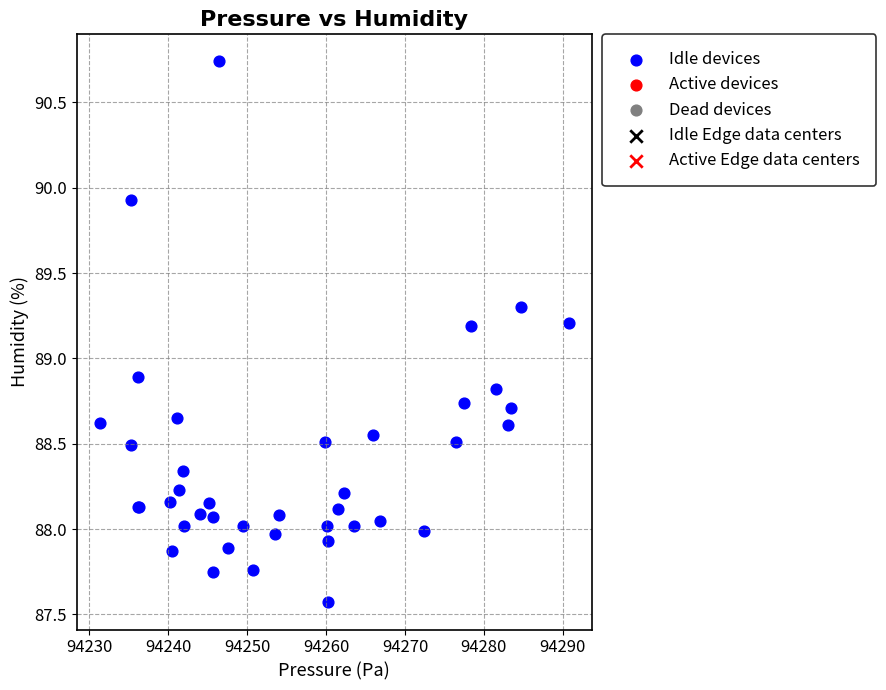

What Y value in the scatter plot is closest to 89?

88.9